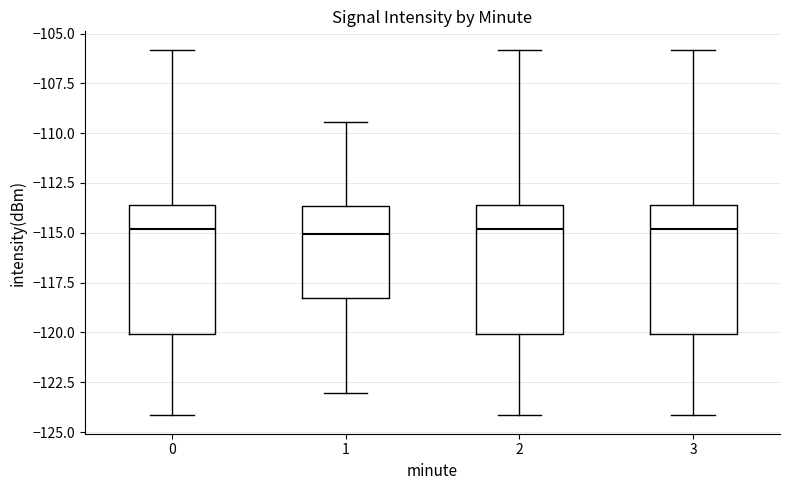

Reading left to right, transcribe this box plot: for each box, give where its median line is, the range the box spans, and where its two whiskers end, as read against the y-axis. The values are not printed on the chart, so give them approximately, as read against the axis.

0: median -115.0, box -120.0 to -113.5, whiskers -124.0 to -106.0
1: median -115.0, box -118.5 to -113.5, whiskers -123.0 to -109.5
2: median -115.0, box -120.0 to -113.5, whiskers -124.0 to -106.0
3: median -115.0, box -120.0 to -113.5, whiskers -124.0 to -106.0